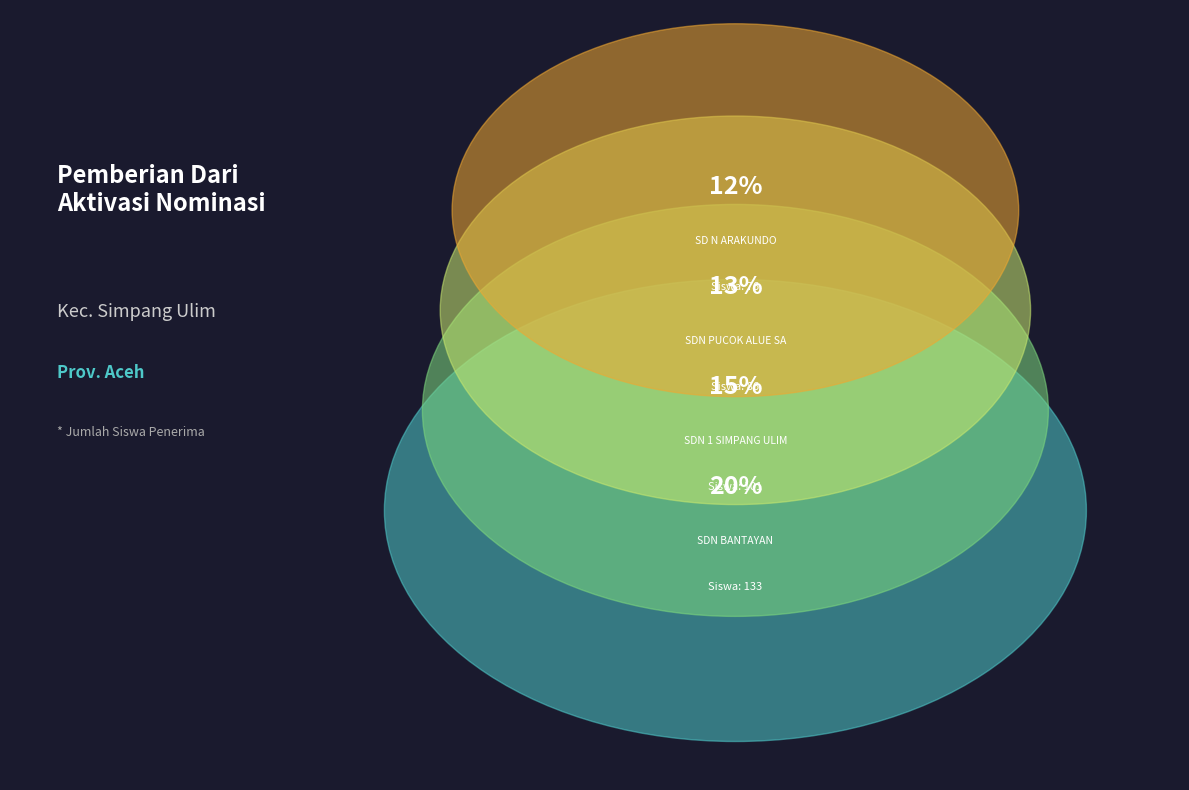

Is it true that SDN KUALA SIMPANG ULIM is 1% of the pie?

False